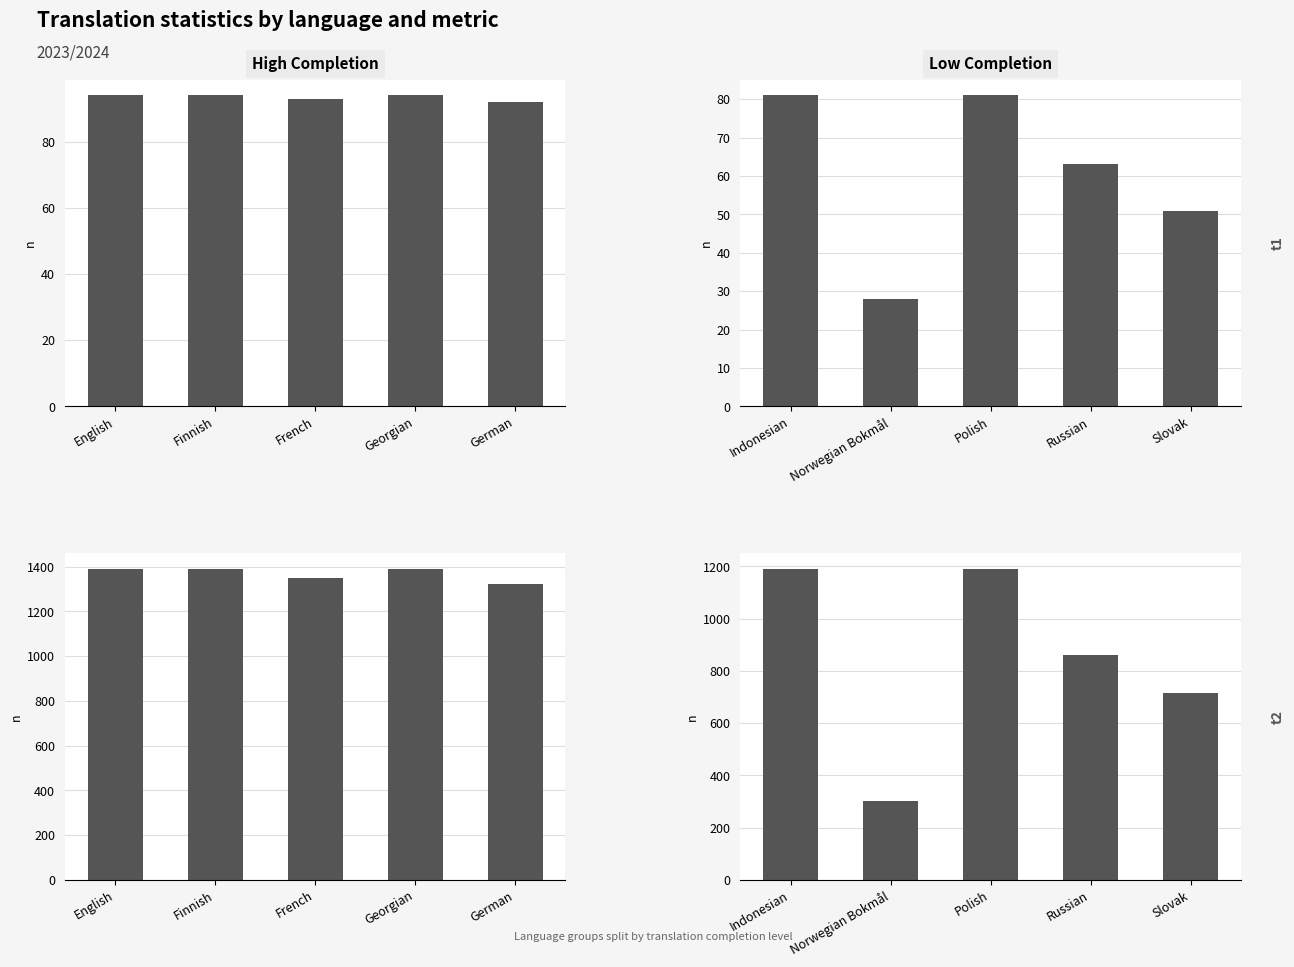

At which label does Translated Strings first exceed 63?

Indonesian